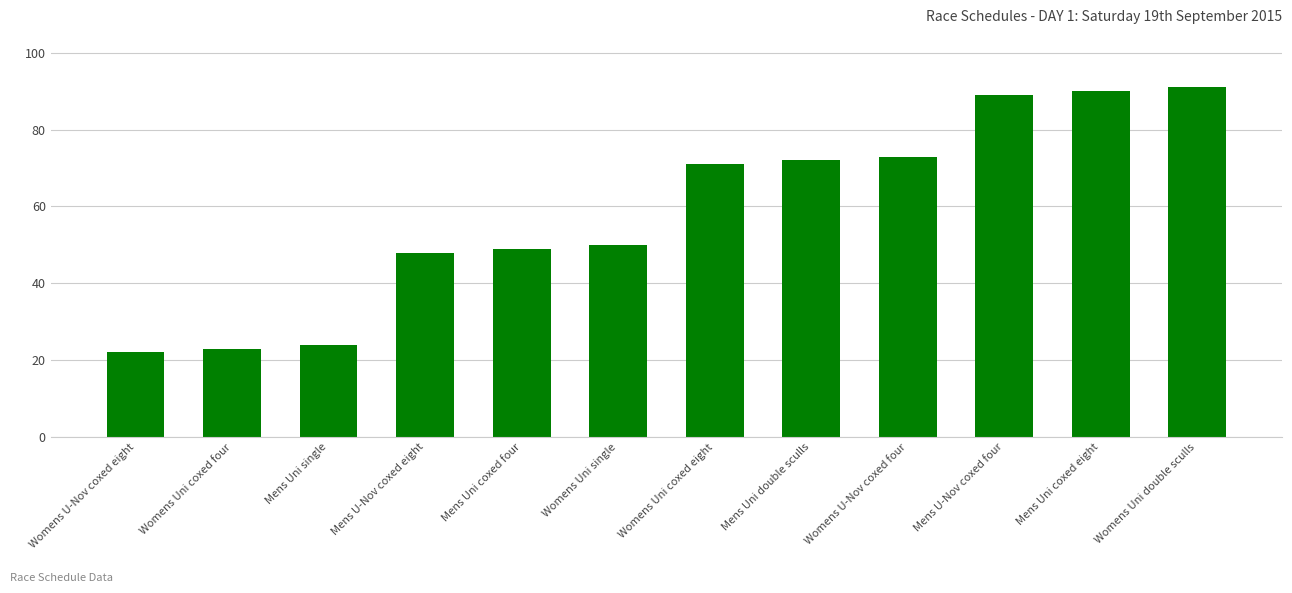

How many data points are less than 71?

6